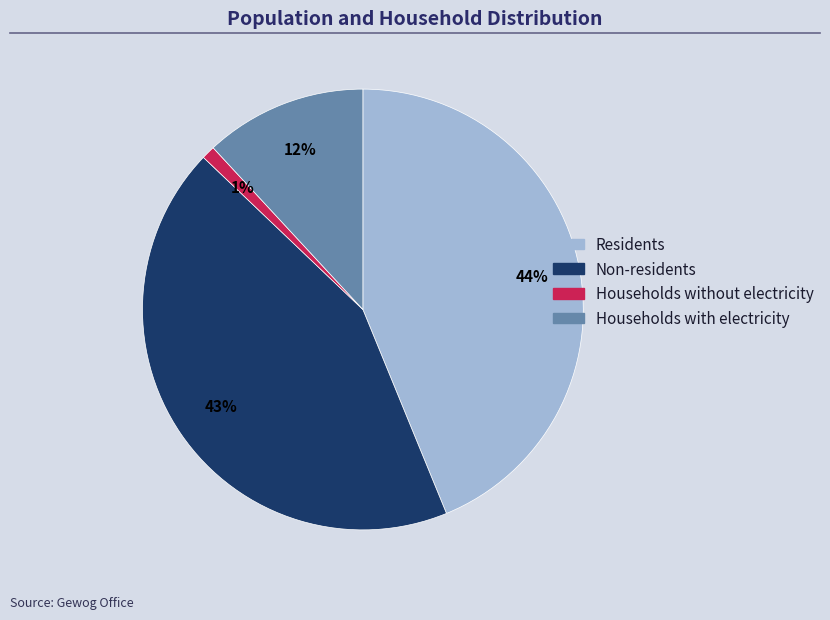

Does any single category account for the majority?

No